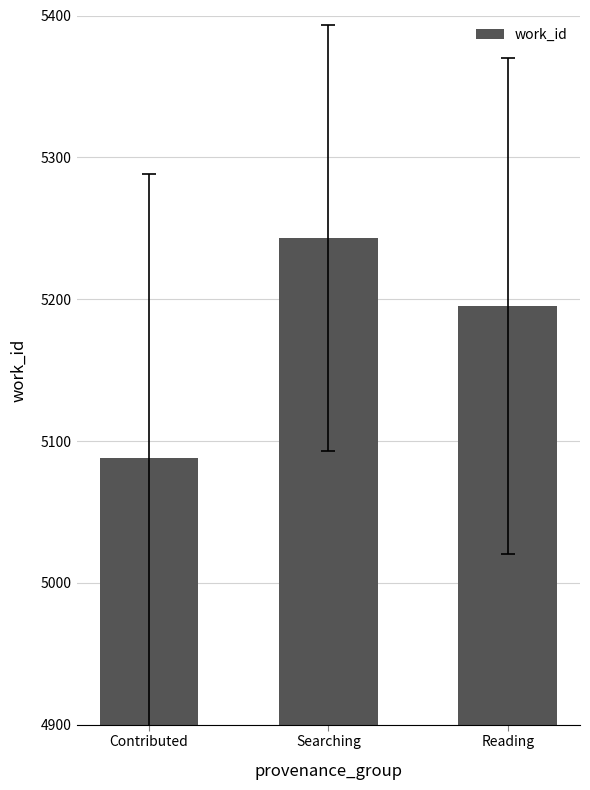

Is it true that the value at Searching is 1178?

False